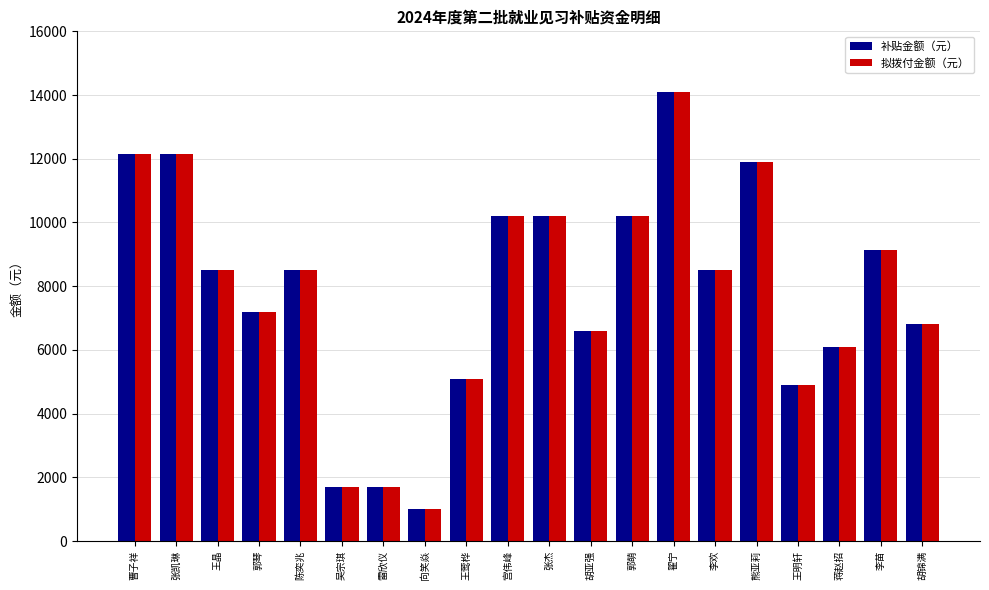

What is the label of the 5th bar from the right?

熊亚莉